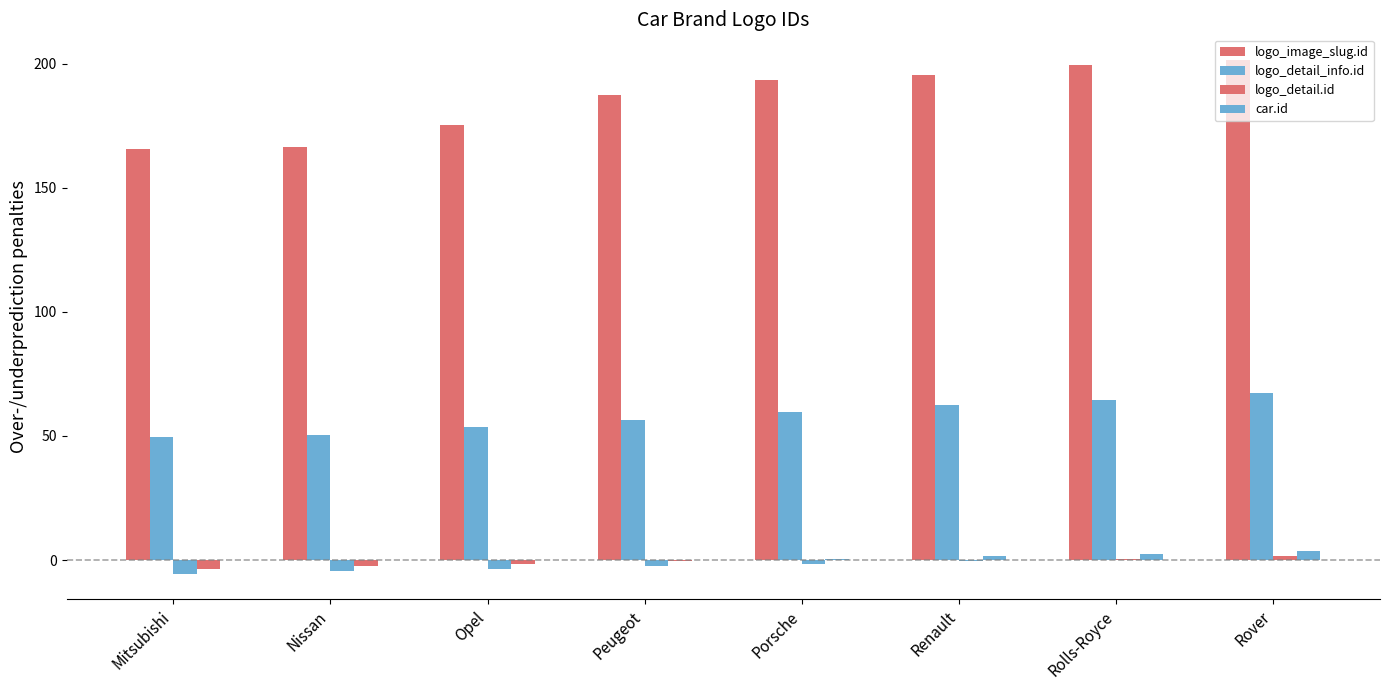

What is the greatest value displayed?

201.5